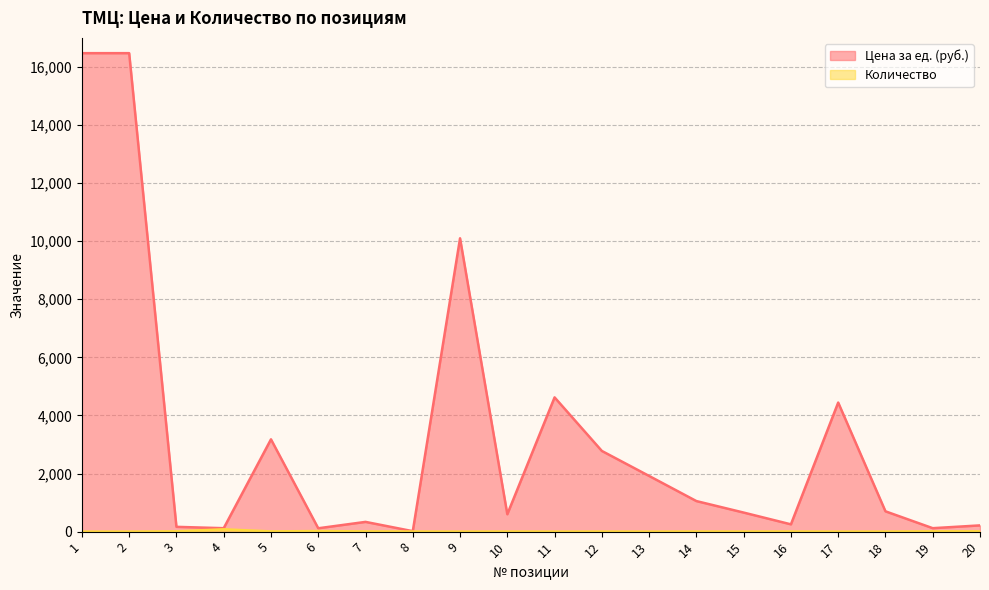

Is the value of Цена за ед. (руб.) at 15 greater than the value of Количество at 7?

Yes